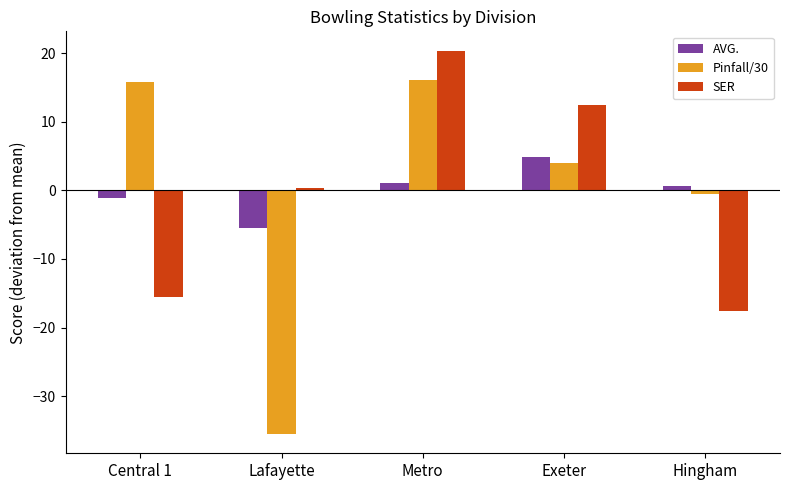

Which category has the lowest value in the SER series?

Hingham